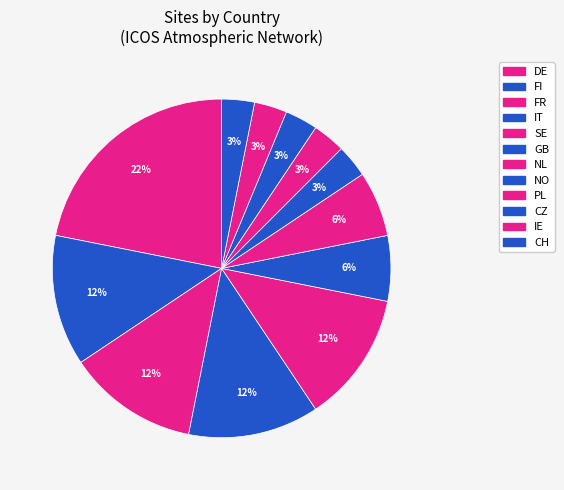

To the nearest percent, what is the average slice percentage?

8%